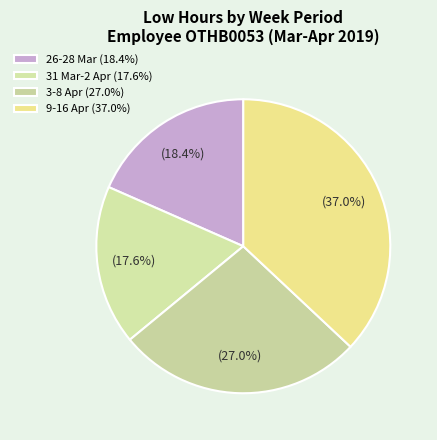

Count the number of slices in the pie.

4